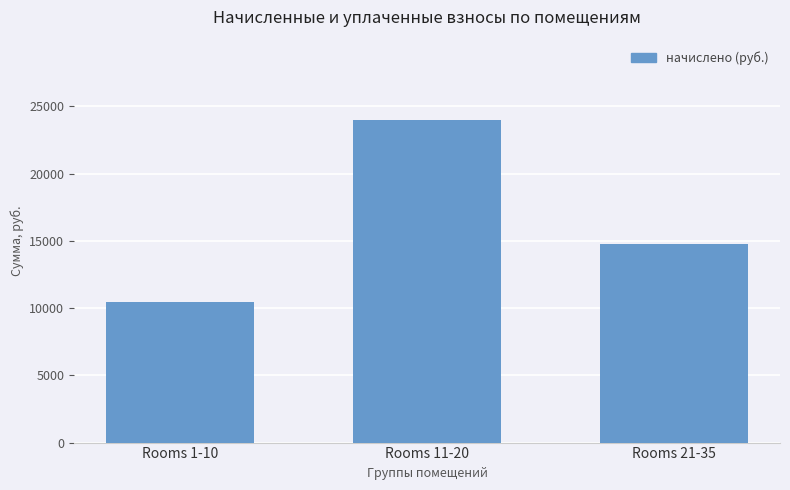

How many data points does each series have?

3